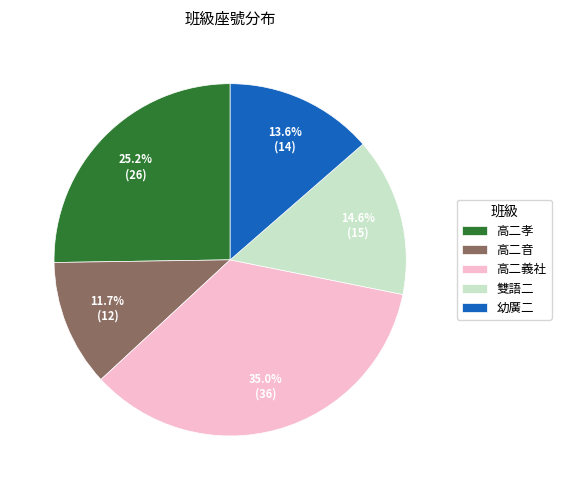

Does 高二孝 account for over 50% of the chart?

No